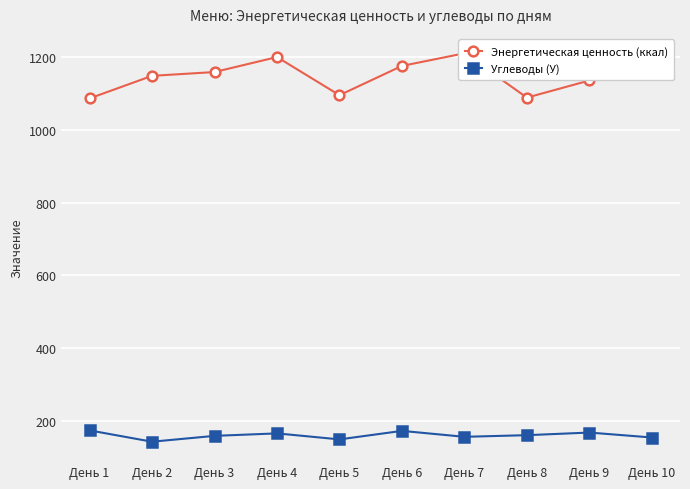

How many data points in Углеводы (У) are above 160?

5